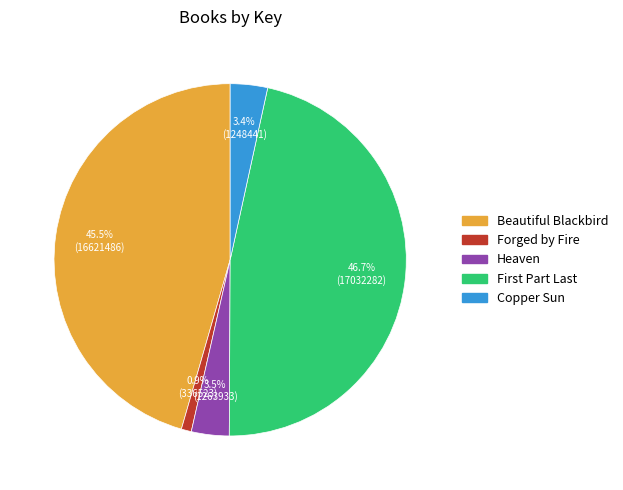

Is there any slice that represents more than half of the pie?

No